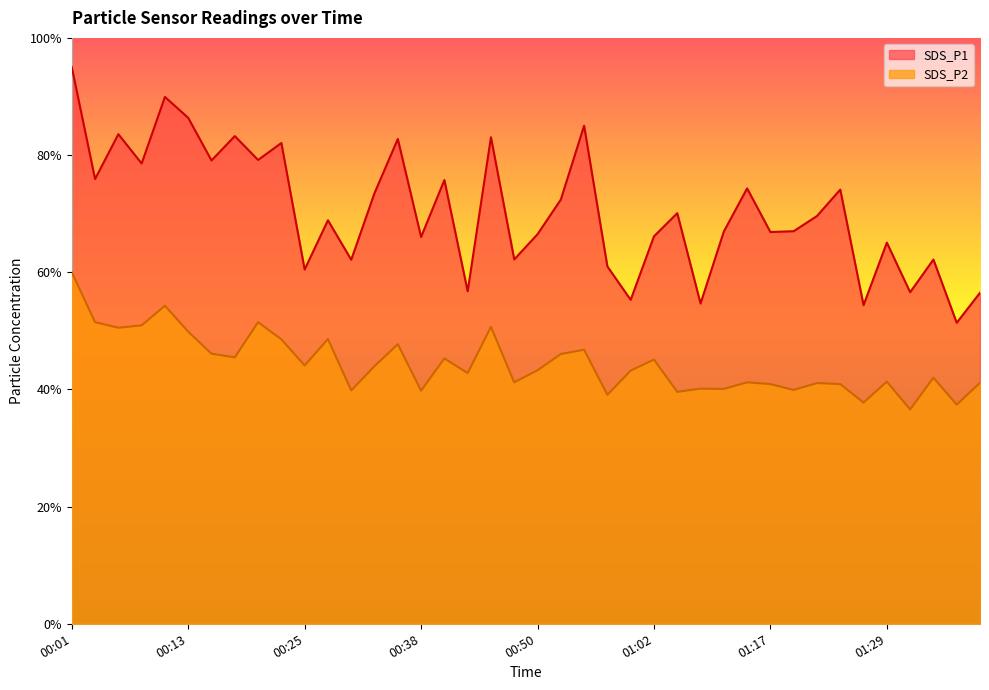

What is the total value across all series at 00:21?

130.6